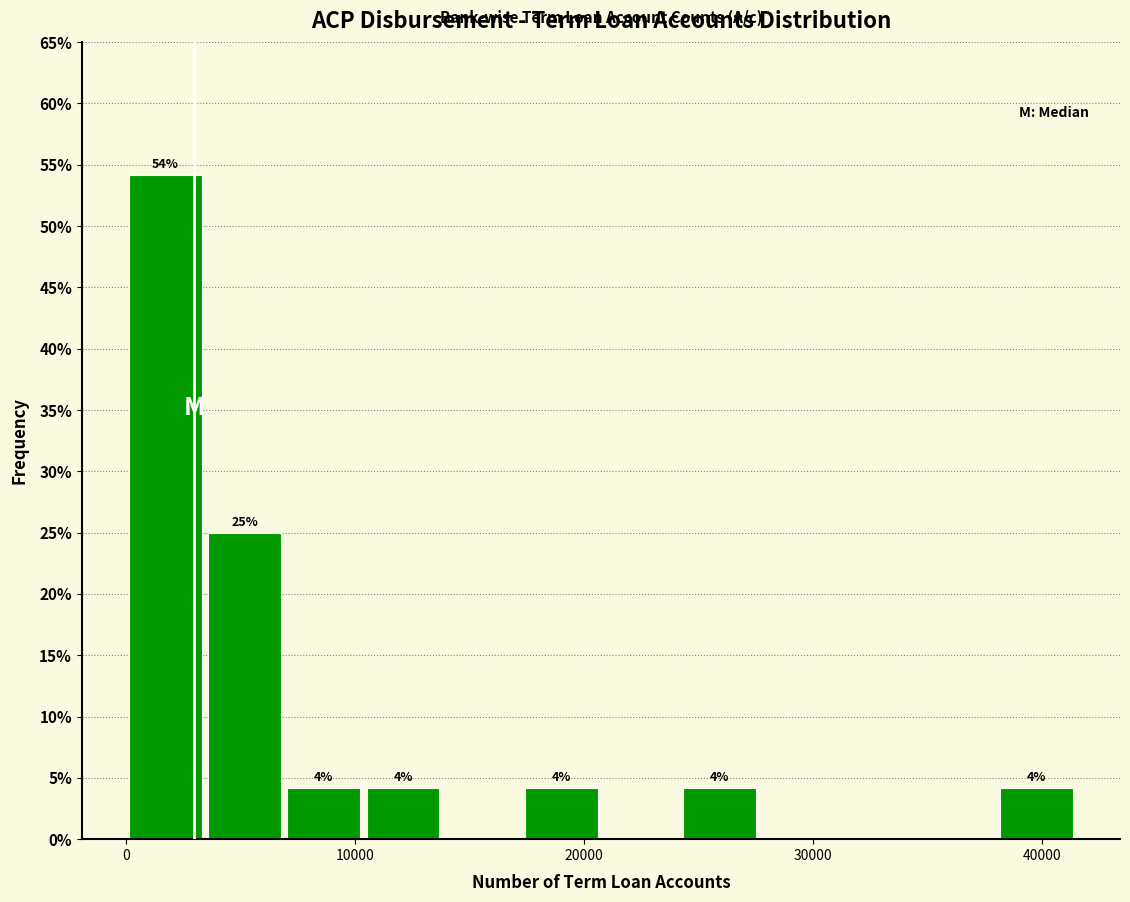

Around what value on the x-axis is the tallest bar? Give the approximate position of its centre, as read against the axis.

2000